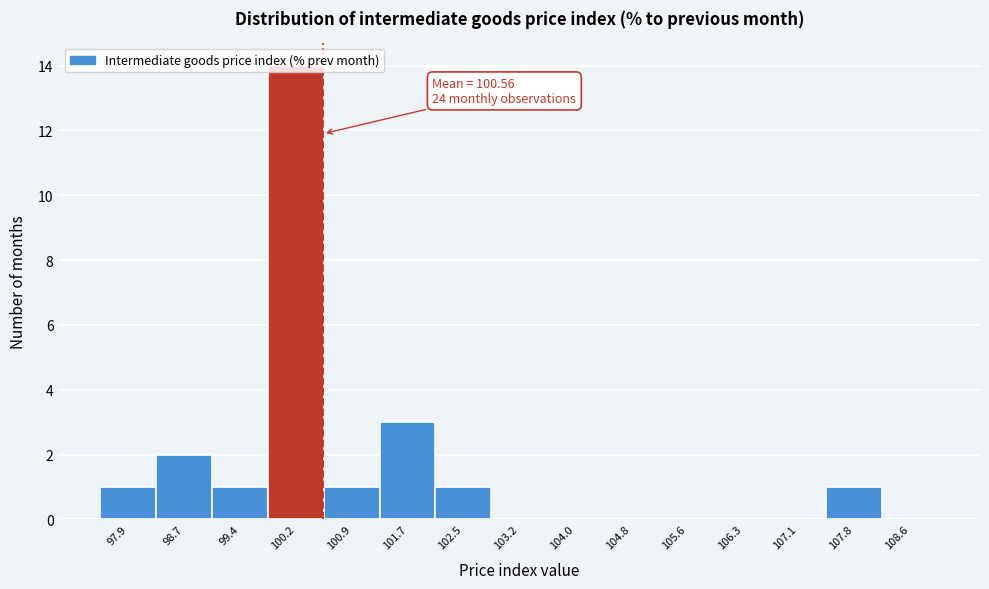

Which range on the x-axis has the tallest bar?

99.8 to 100.6